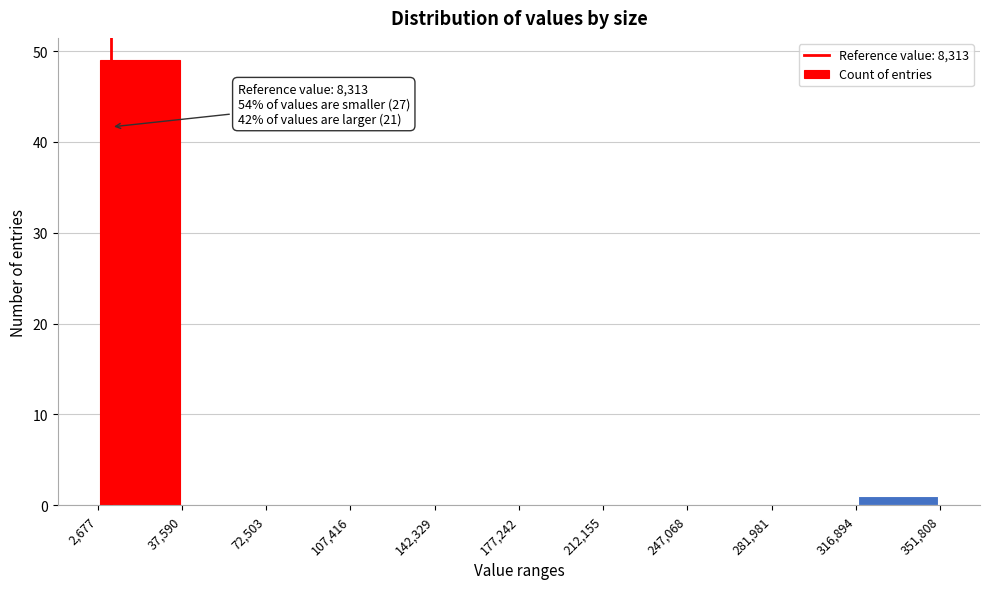

Over which range of the x-axis is the bar tallest?

2,677 to 37,590